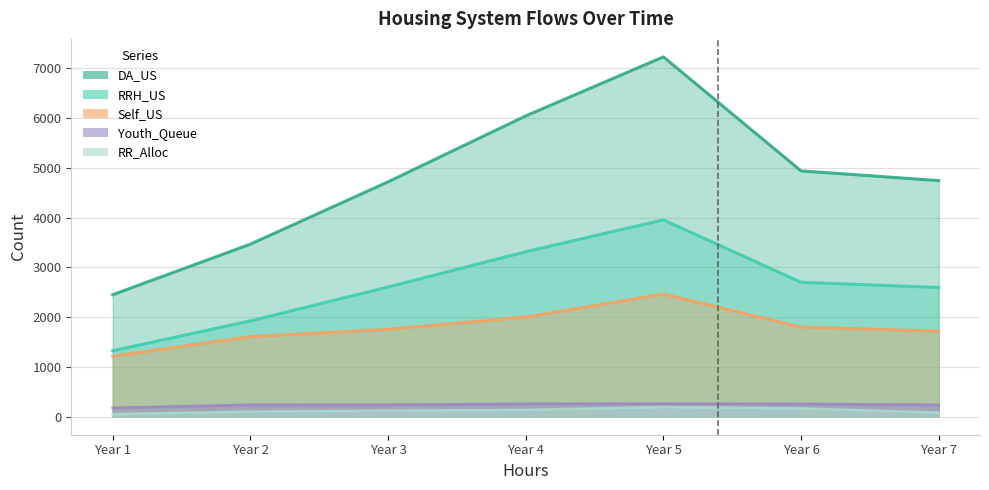

Which has a higher value, Year 4 or Year 6?

Year 4